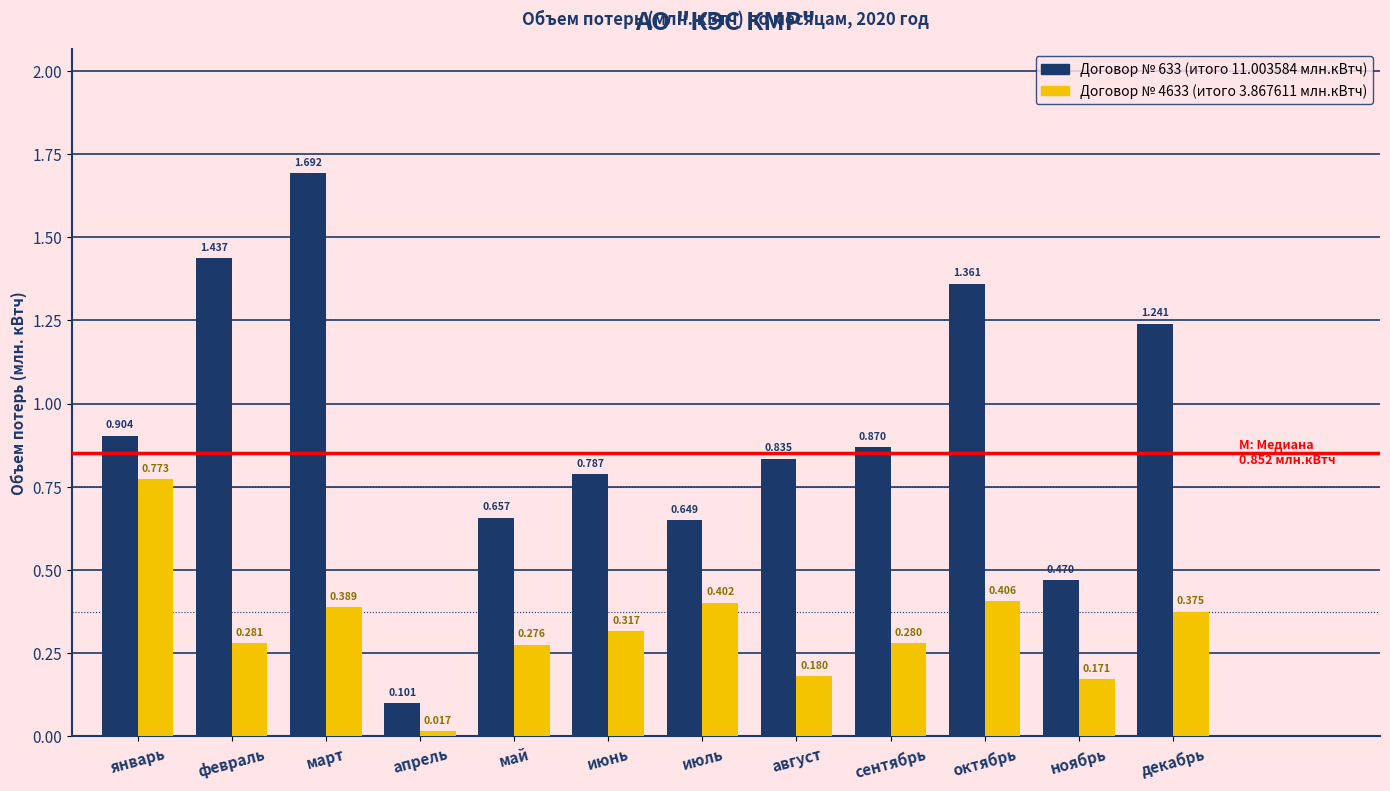

At which category is the sum across all series the highest?

март